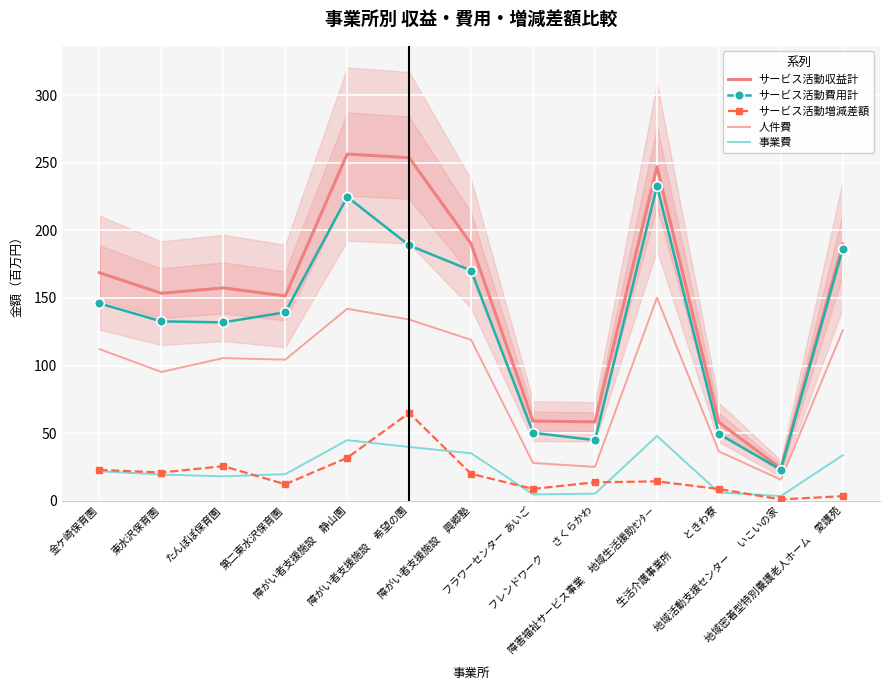

Where is サービス活動費用計 nearest to the value 127?

たんぽぽ保育園